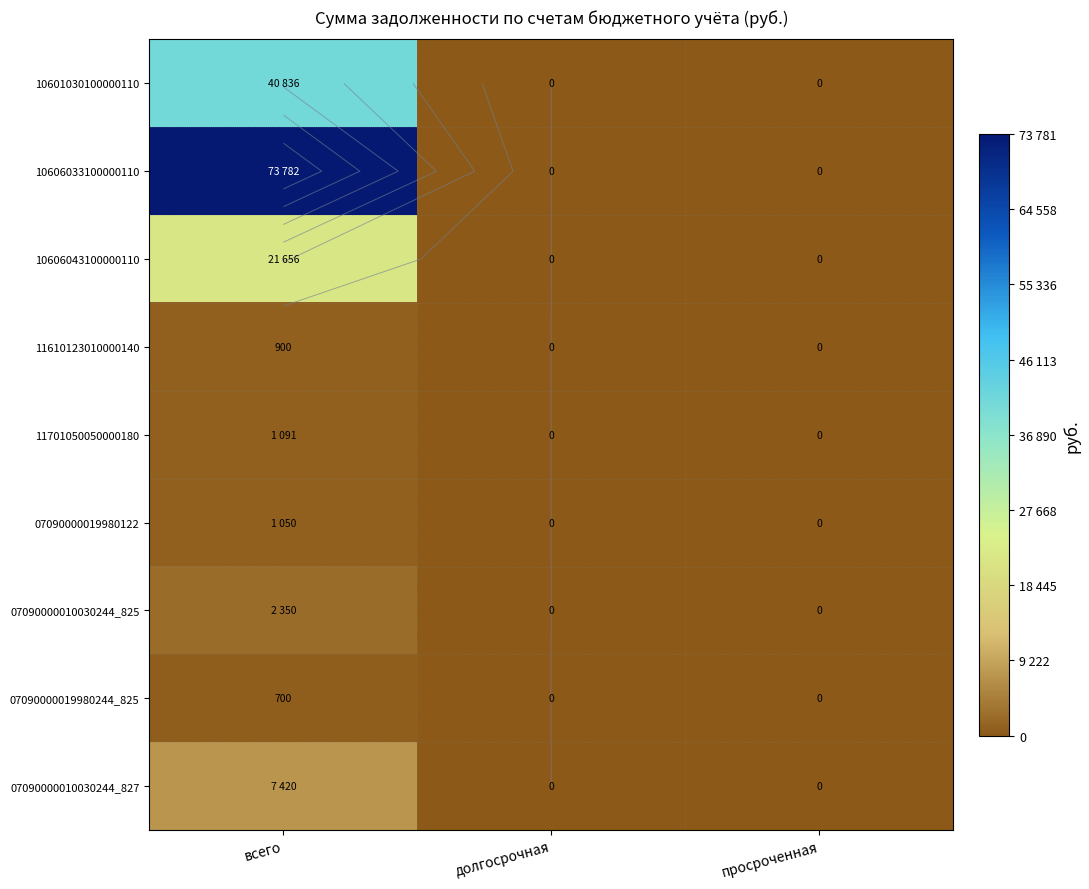

Between долгосрочная and просроченная, which is larger?

долгосрочная